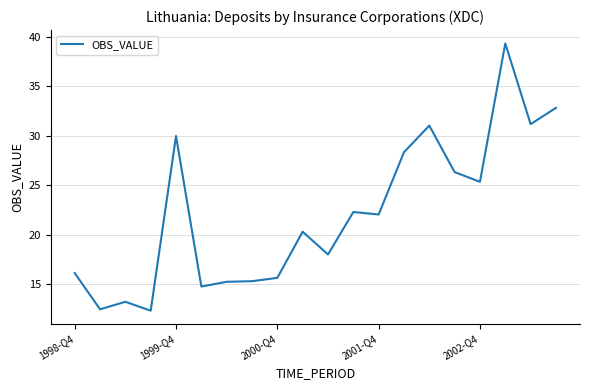

What is the difference between the maximum and minimum values?

27.0